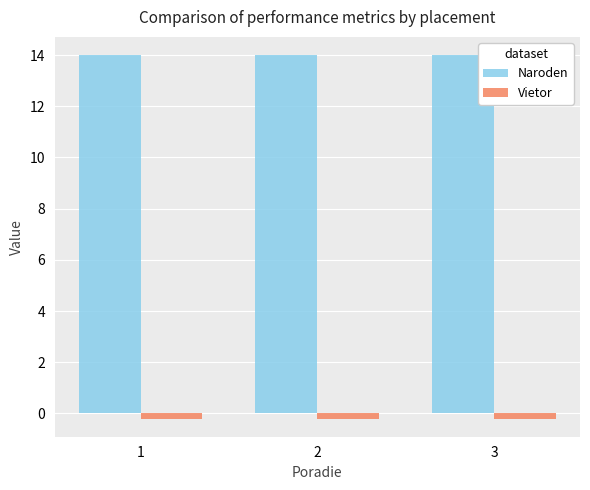

Reading right to left, what are all the values shown in this chart?

Naroden: 14.0	14.0	14.0
Vietor: -0.2	-0.2	-0.2